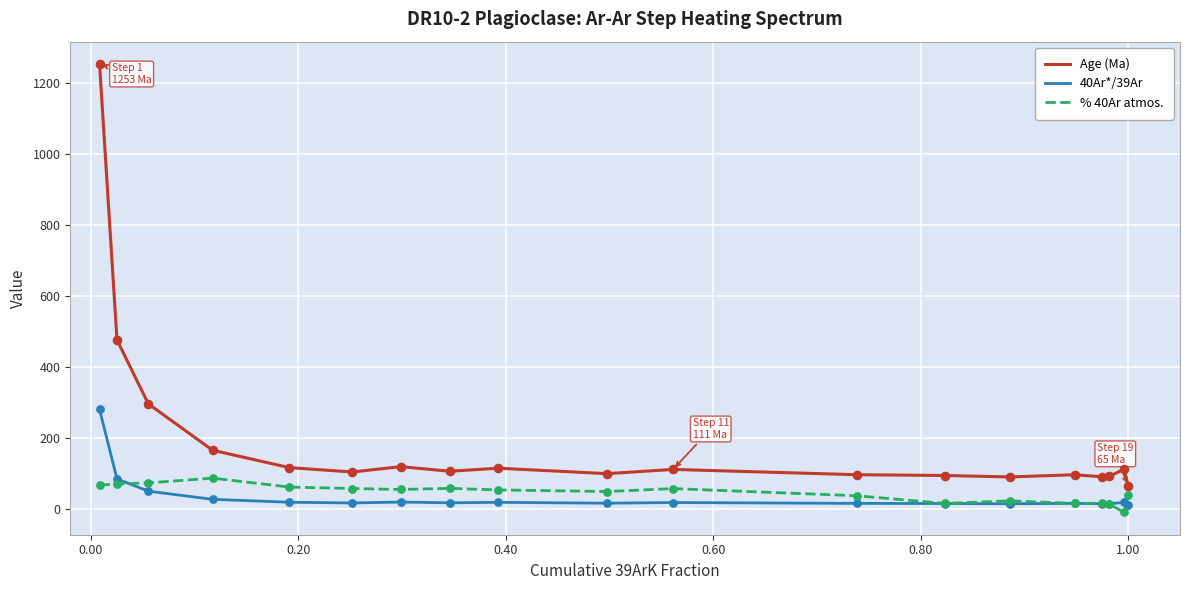

Which series has the largest range (max minus min)?

Age (Ma)